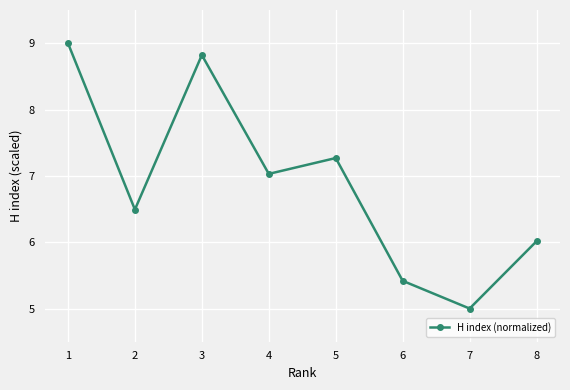

What is the approximate value at 2?

6.5